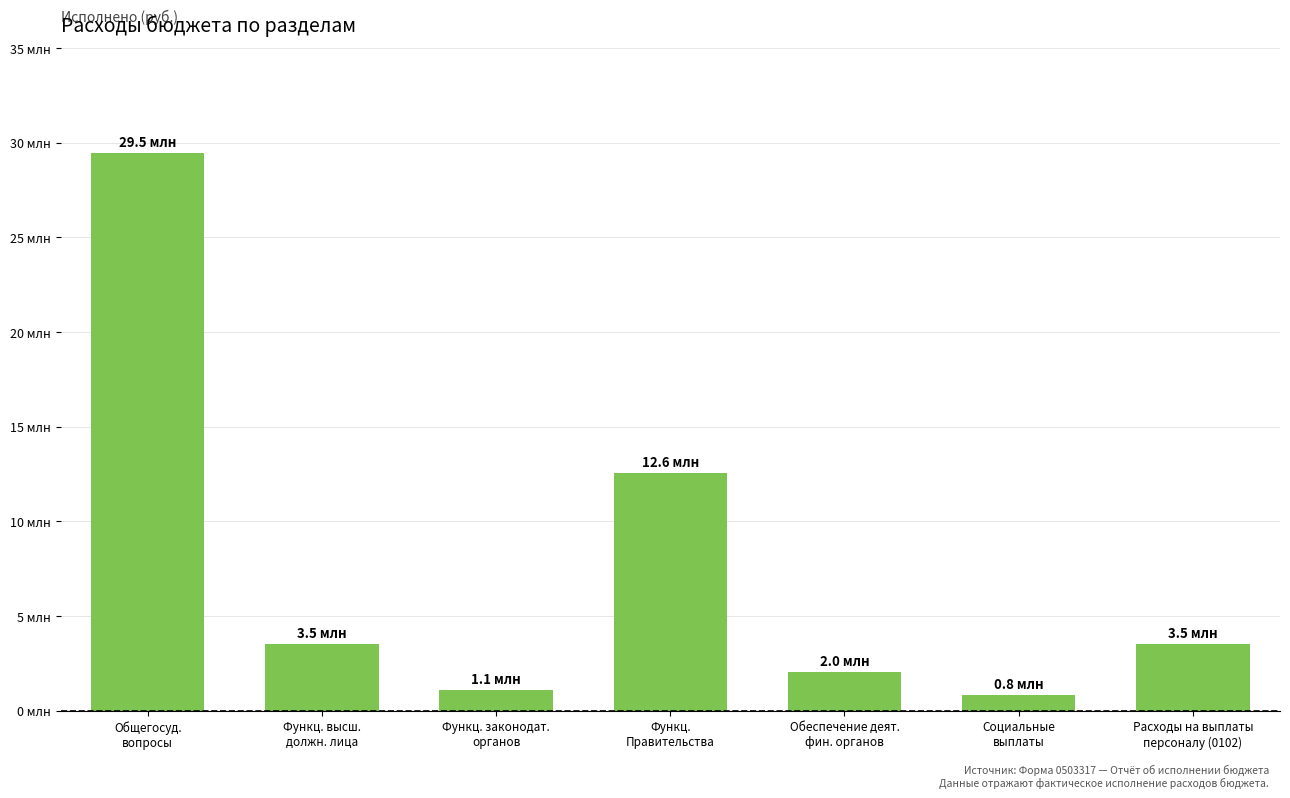

Reading left to right, extract all data points from this chart.

Общегосуд.
вопросы=29459584.9	Функц. высш.
должн. лица=3530230.2	Функц. законодат.
органов=1102198.4	Функц.
Правительства=12567431.2	Обеспечение деят.
фин. органов=2045405.2	Социальные
выплаты=820499.0	Расходы на выплаты
персоналу (0102)=3530230.2